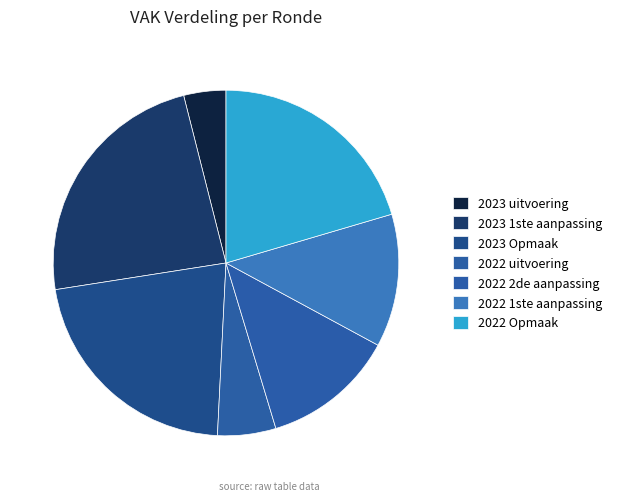

Does any single category account for the majority?

No